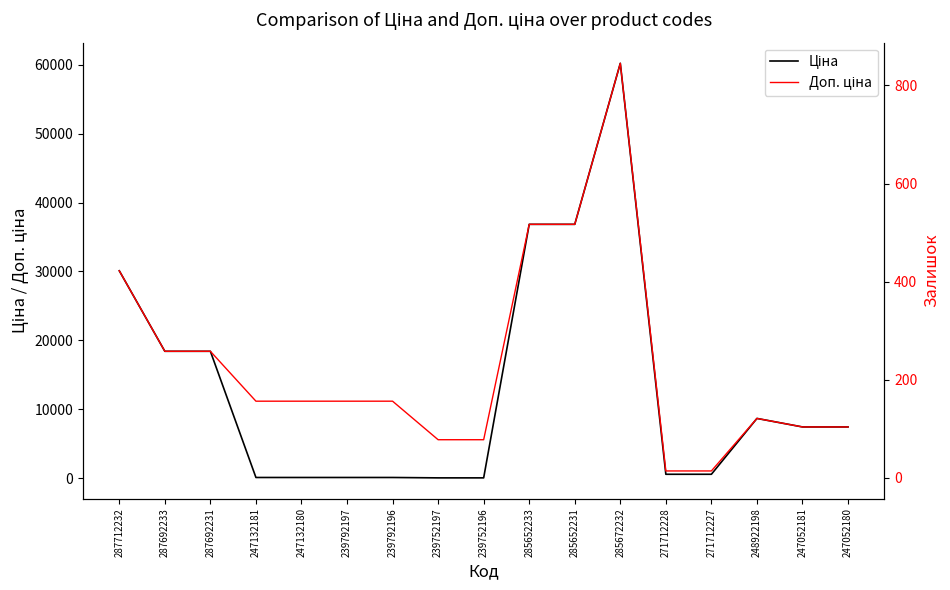

Which series has the largest total across all categories?

Доп. ціна